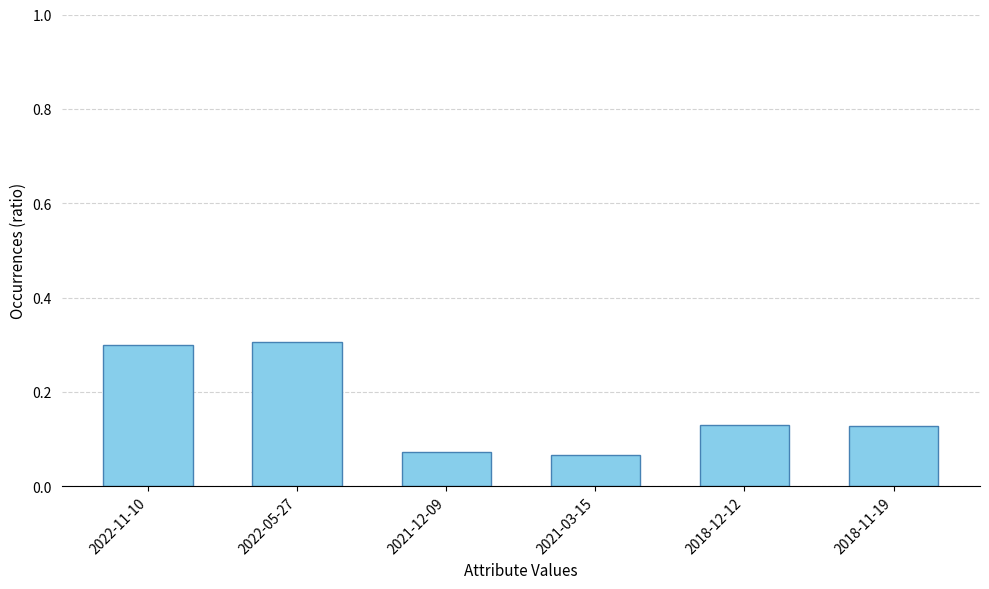

The chart shows a value of 0.3 at 2022-11-10. True or false?

True